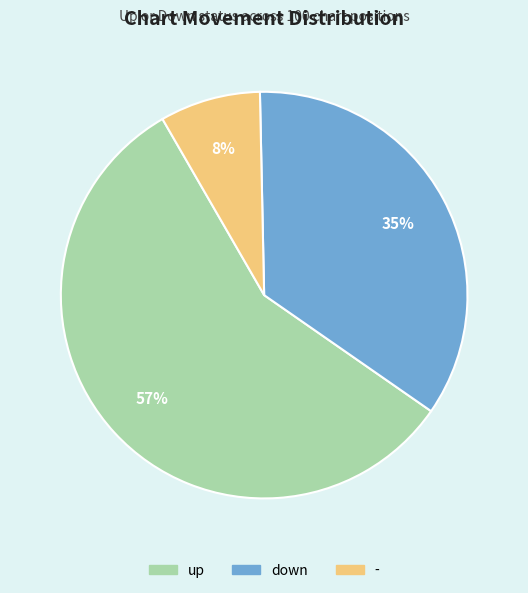

Is there a majority slice in this chart?

Yes